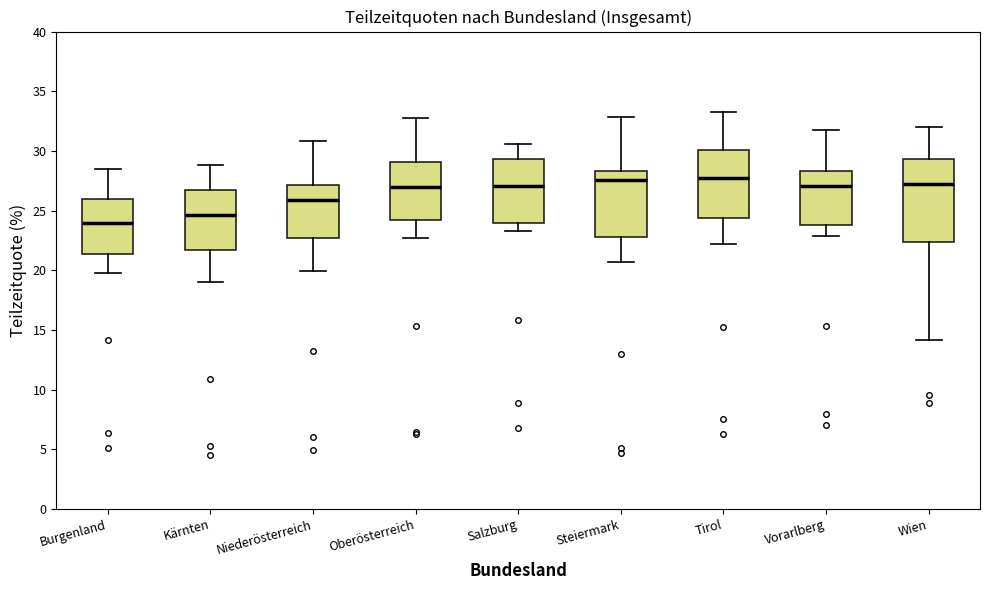

Reading left to right, read every box against the y-axis: the position of its median line, the range the box covers, and the ends of its whiskers. The values are not printed on the chart, so give them approximately, as read against the axis.

Burgenland: median 24.0, box 21.5 to 26.0, whiskers 20.0 to 28.5
Kärnten: median 24.5, box 21.5 to 26.5, whiskers 19.0 to 29.0
Niederösterreich: median 26.0, box 22.5 to 27.0, whiskers 20.0 to 31.0
Oberösterreich: median 27.0, box 24.0 to 29.0, whiskers 22.5 to 33.0
Salzburg: median 27.0, box 24.0 to 29.5, whiskers 23.5 to 30.5
Steiermark: median 27.5, box 23.0 to 28.5, whiskers 20.5 to 33.0
Tirol: median 27.5, box 24.5 to 30.0, whiskers 22.0 to 33.0
Vorarlberg: median 27.0, box 24.0 to 28.5, whiskers 23.0 to 31.5
Wien: median 27.0, box 22.5 to 29.5, whiskers 14.0 to 32.0